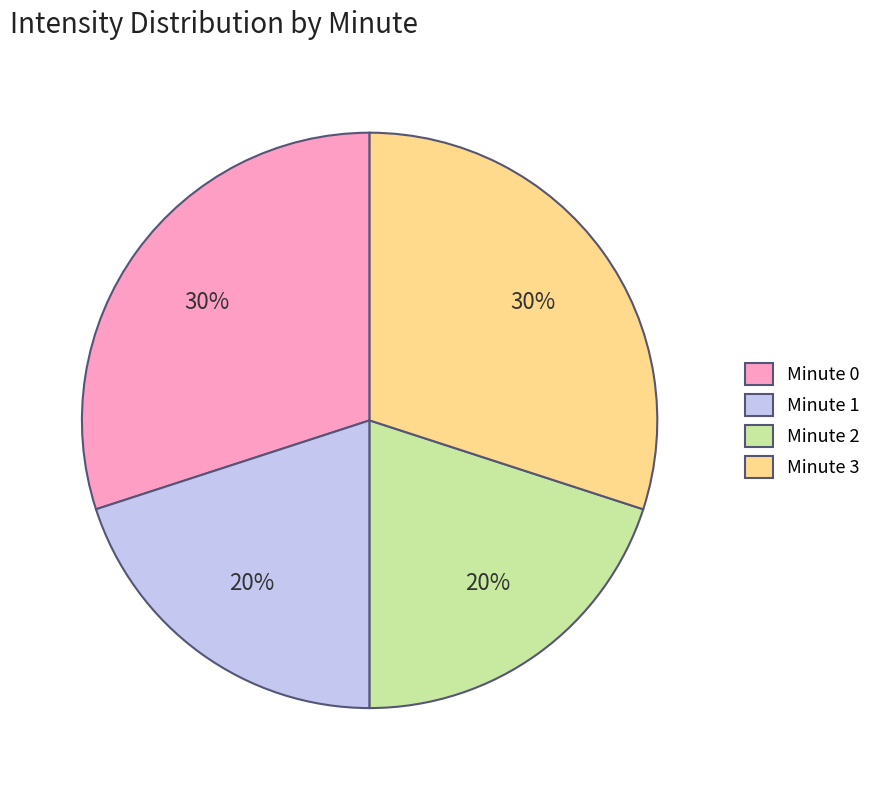

Count the number of slices in the pie.

4